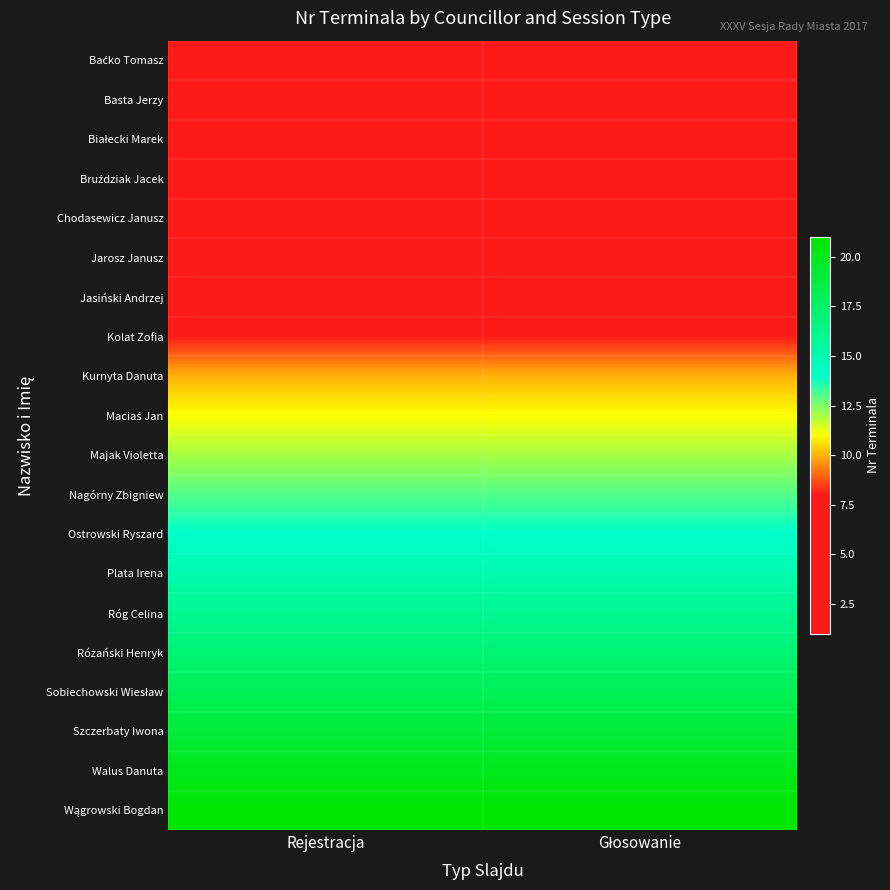

Rank the series at Głosowanie from lowest to highest value.

Baćko Tomasz, Basta Jerzy, Białecki Marek, Bruździak Jacek, Chodasewicz Janusz, Jarosz Janusz, Jasiński Andrzej, Kolat Zofia, Kurnyta Danuta, Maciaś Jan, Majak Violetta, Nagórny Zbigniew, Ostrowski Ryszard, Plata Irena, Róg Celina, Różański Henryk, Sobiechowski Wiesław, Szczerbaty Iwona, Walus Danuta, Wągrowski Bogdan